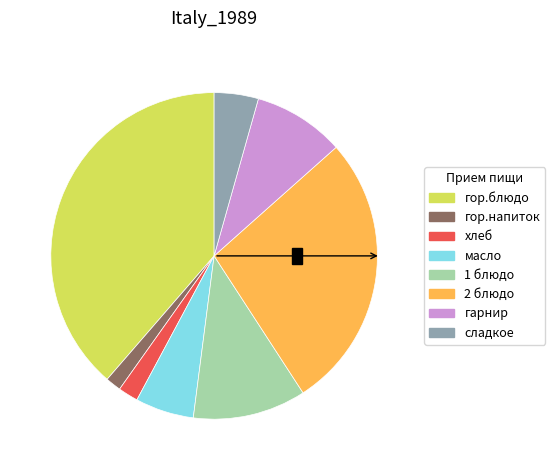

Which category has the biggest portion of the pie?

гор.блюдо